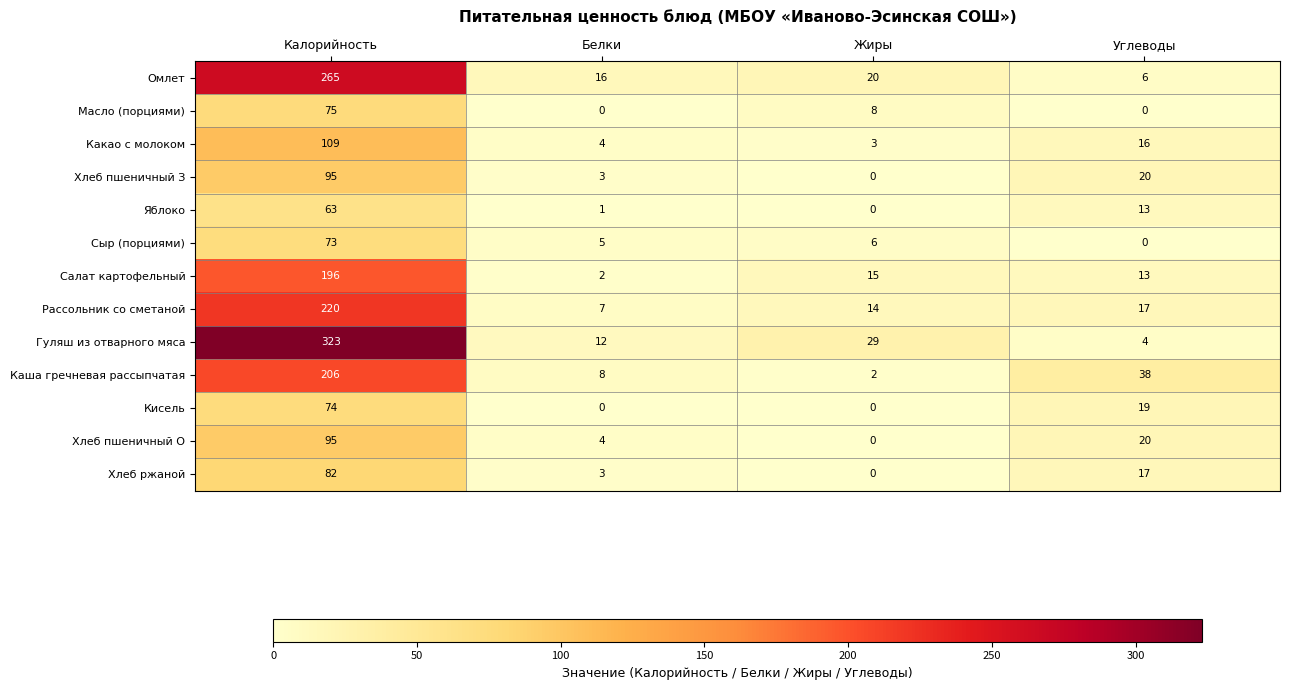

At which label does Хлеб ржаной first exceed 17?

Калорийность